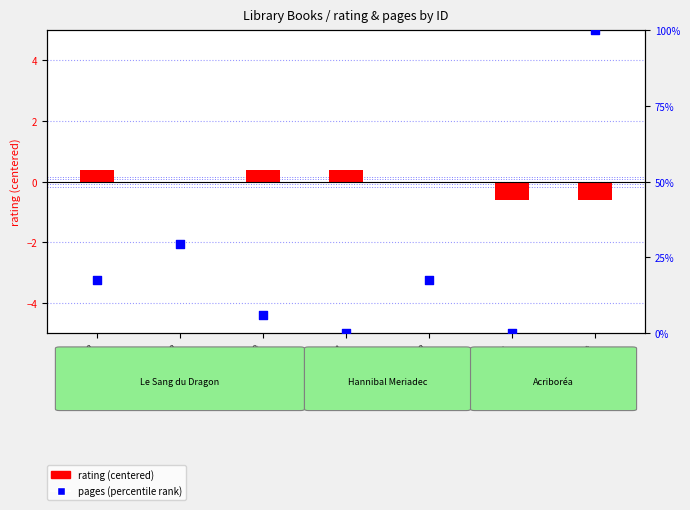

At which category is the sum across all series the highest?

ID 39